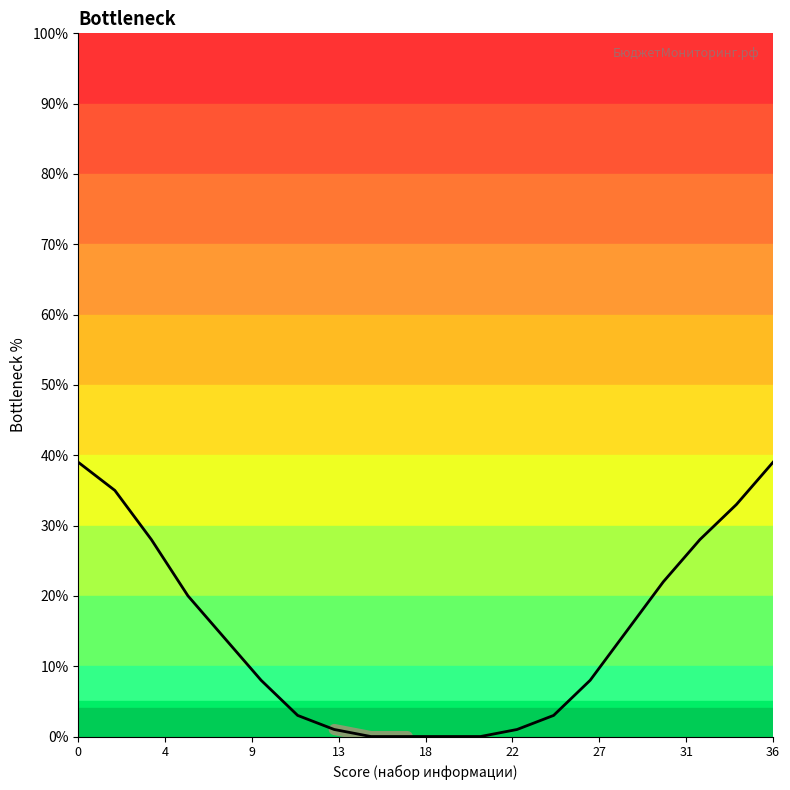

What is the sum of all values?

297